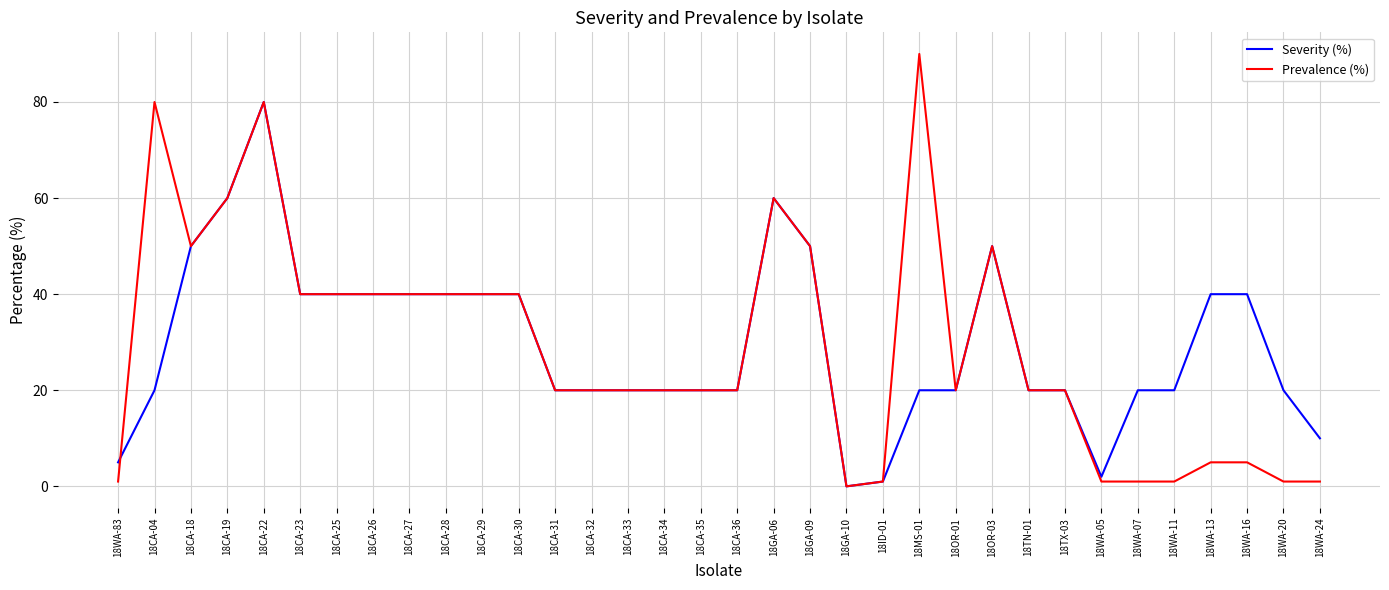

Reading left to right, what are all the values shown in this chart?

Severity (%): 5	20	50	60	80	40	40	40	40	40	40	40	20	20	20	20	20	20	60	50	0	1	20	20	50	20	20	2	20	20	40	40	20	10
Prevalence (%): 1	80	50	60	80	40	40	40	40	40	40	40	20	20	20	20	20	20	60	50	0	1	90	20	50	20	20	1	1	1	5	5	1	1